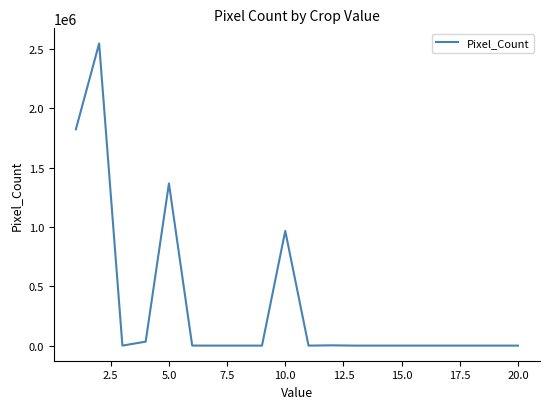

What is the average value?

336807